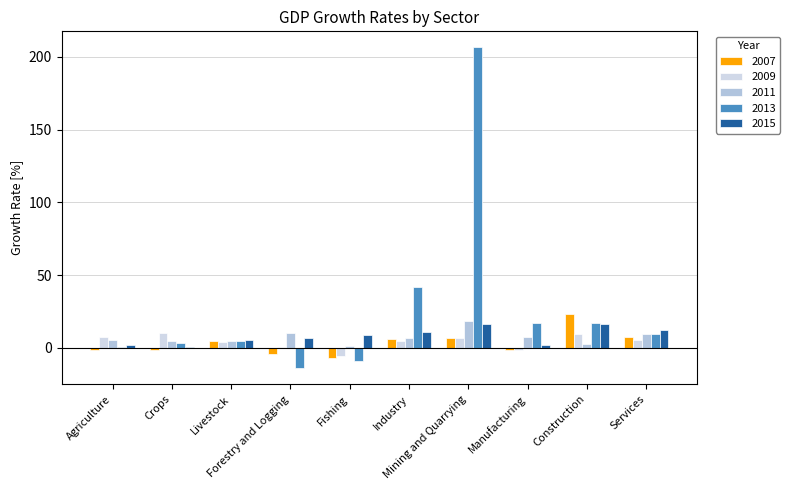

How many data points in 2015 are above 9?

5